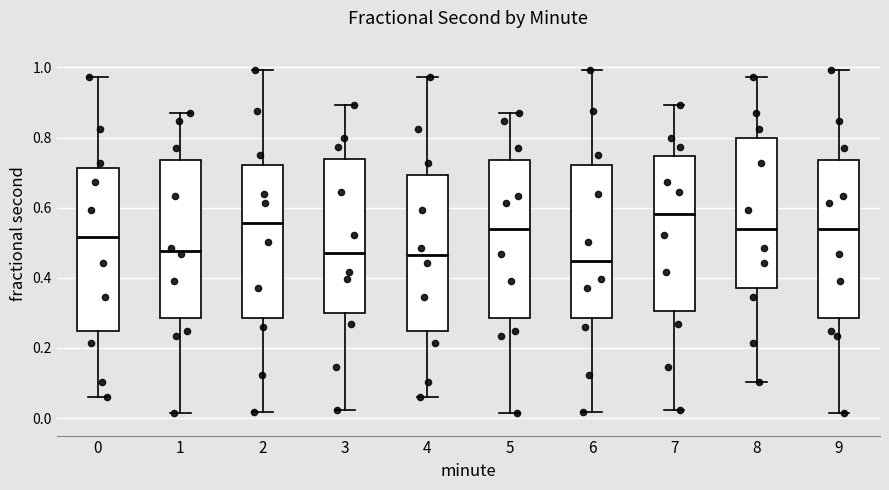

Which box's median line is the highest?

7